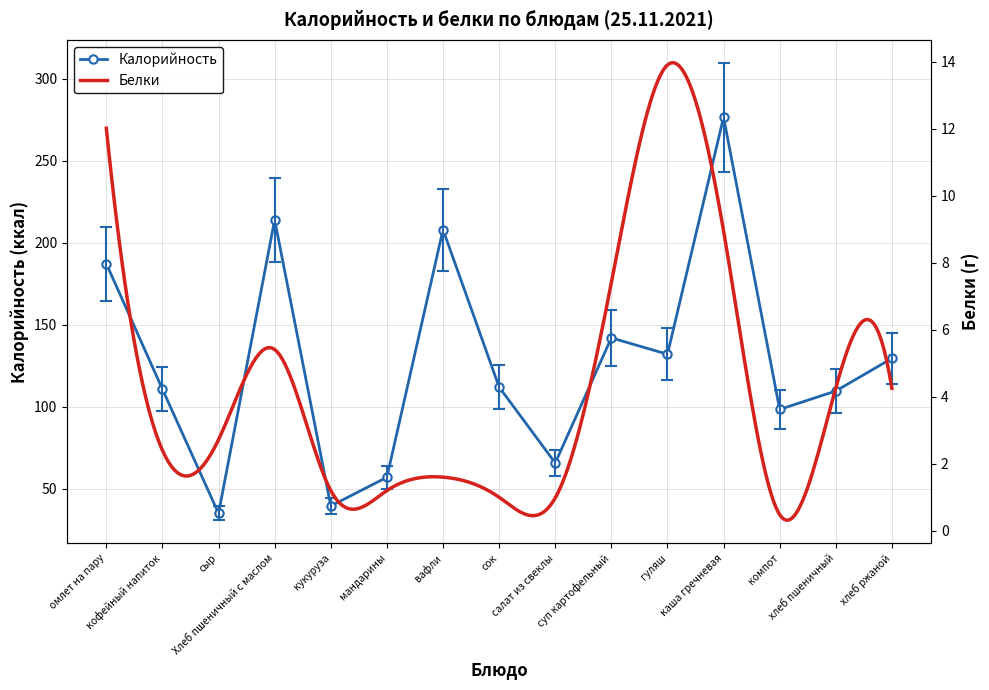

What is the difference between the maximum and minimum values?

212.5